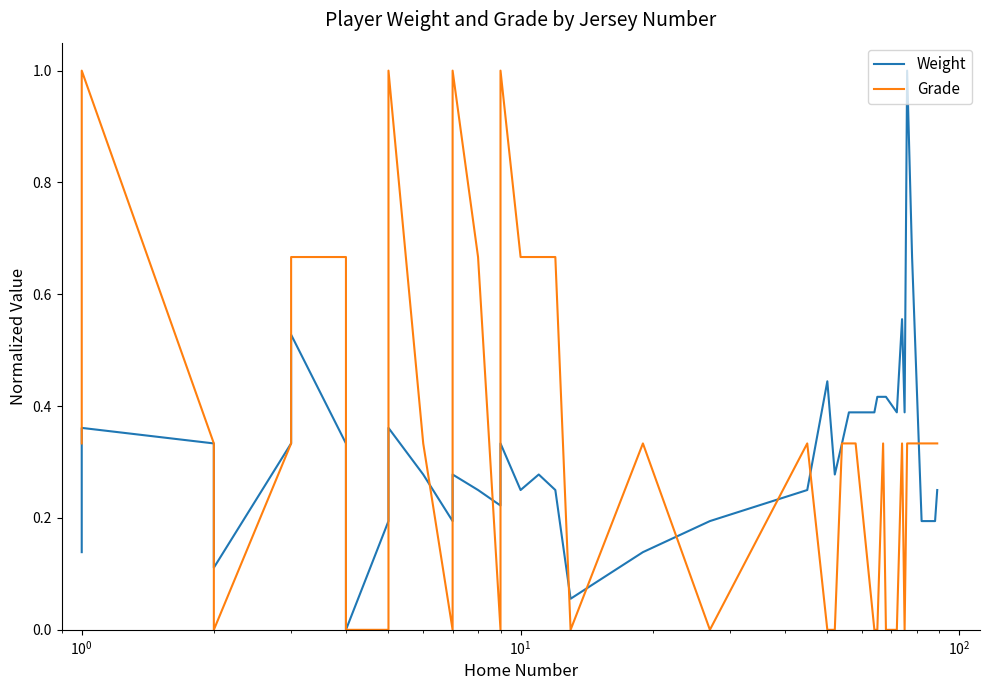

Is it true that Weight equals 0.3 at $\mathdefault{10^{0}}$?

True